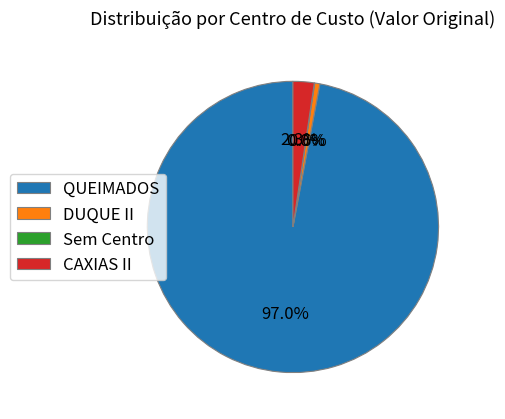

Is DUQUE II the majority of the pie?

No